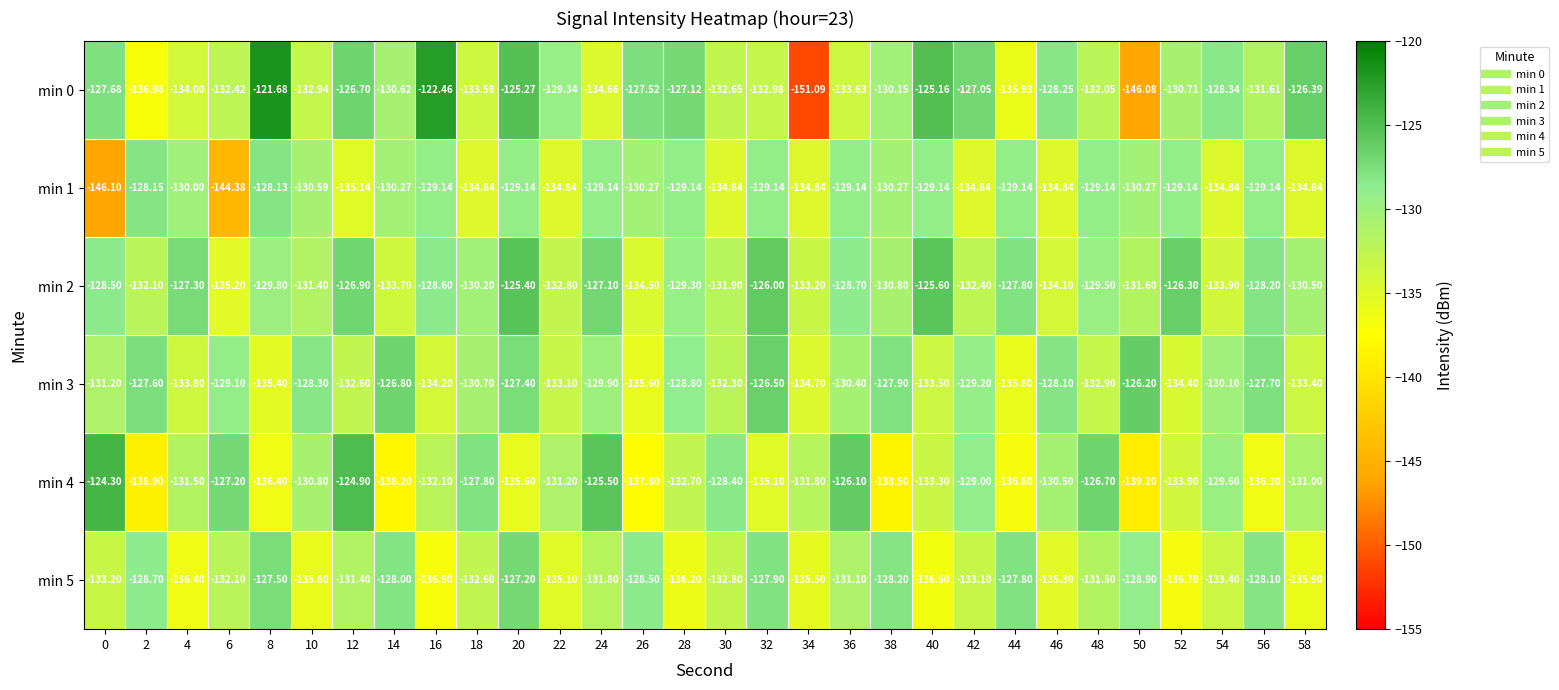

Is the value of min 0 at 16 greater than the value of min 3 at 36?

Yes